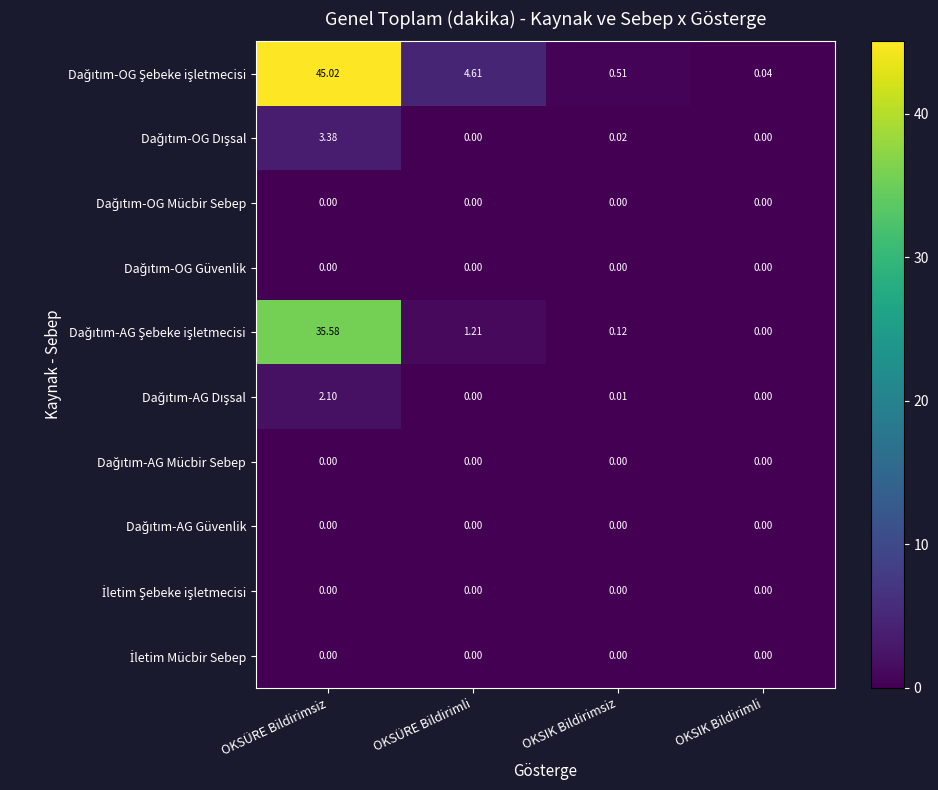

How many distinct data groups are displayed?

10